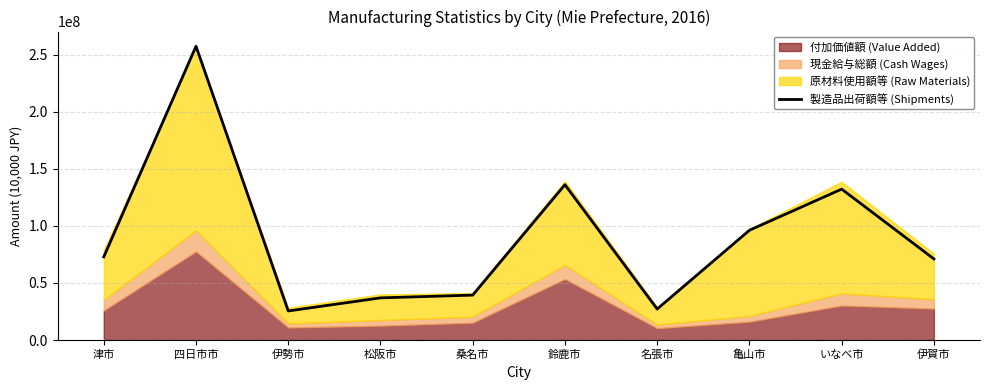

List the labels in order of value, smallest first.

伊勢市, 名張市, 松阪市, 桑名市, 伊賀市, 津市, 亀山市, いなべ市, 鈴鹿市, 四日市市